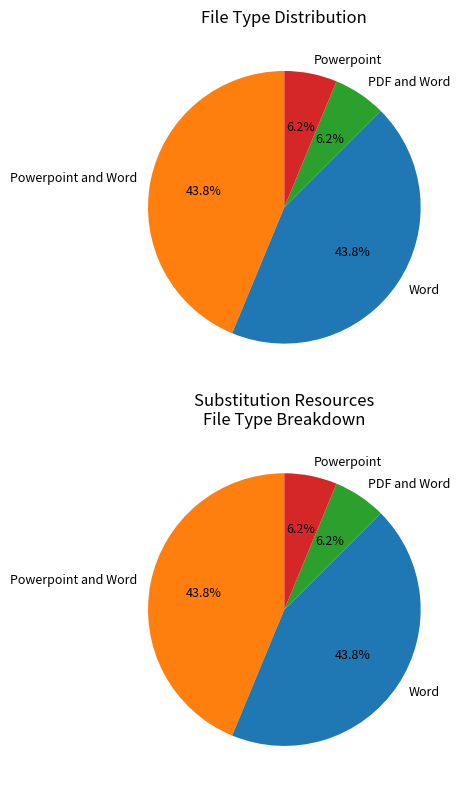

To the nearest percent, what is the difference between the largest and smallest slice percentages?

38%